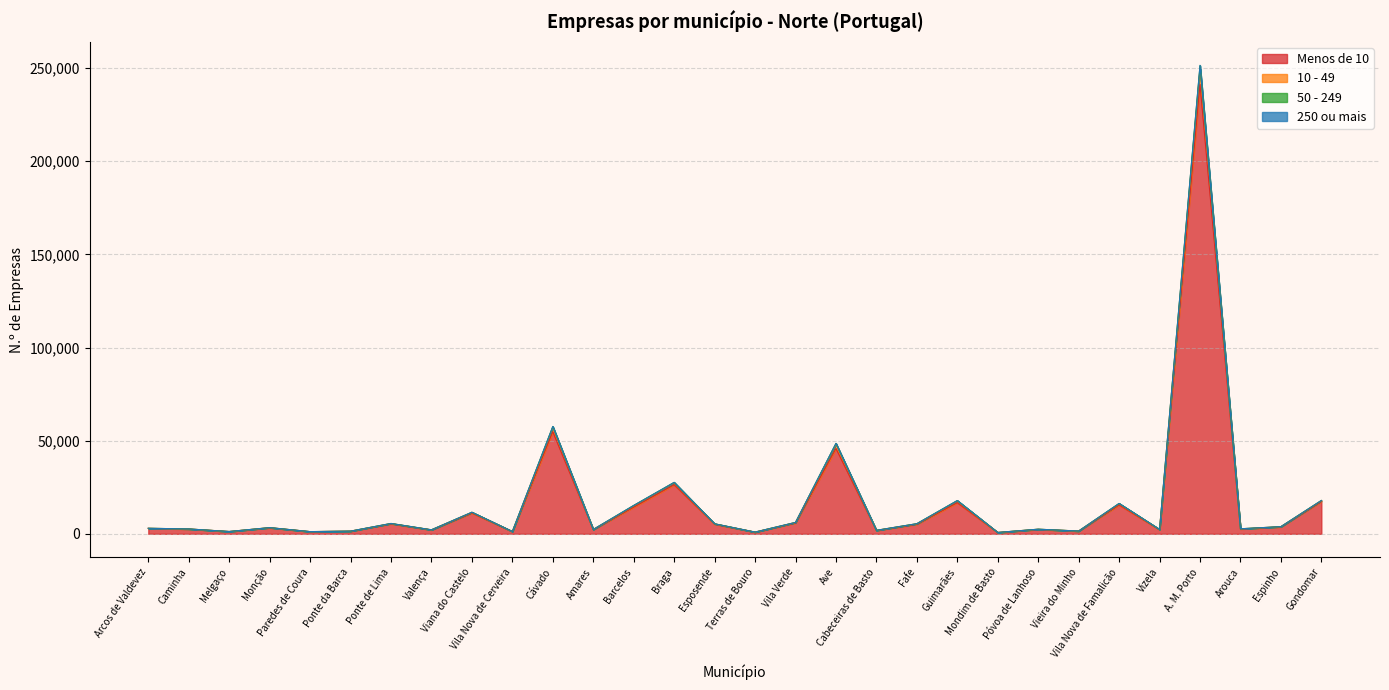

Reading left to right, extract all data points from this chart.

Menos de 10: Arcos de Valdevez=2895	Caminha=2549	Melgaço=1221	Monção=3231	Paredes de Coura=1153	Ponte da Barca=1404	Ponte de Lima=5360	Valença=2087	Viana do Castelo=11138	Vila Nova de Cerveira=1210	Cávado=54802	Amares=2236	Barcelos=14312	Braga=26337	Esposende=5162	Terras de Bouro=914	Vila Verde=5841	Ave=45811	Cabeceiras de Basto=1796	Fafe=5150	Guimarães=16683	Mondim de Basto=692	Póvoa de Lanhoso=2354	Vieira do Minho=1453	Vila Nova de Famalicão=15470	Vizela=2213	A. M. Porto=241239	Arouca=2565	Espinho=3738	Gondomar=17345
10 - 49: Arcos de Valdevez=2975	Caminha=2615	Melgaço=1236	Monção=3323	Paredes de Coura=1181	Ponte da Barca=1444	Ponte de Lima=5557	Valença=2153	Viana do Castelo=11582	Vila Nova de Cerveira=1256	Cávado=57604	Amares=2336	Barcelos=15226	Braga=27601	Esposende=5390	Terras de Bouro=930	Vila Verde=6121	Ave=48521	Cabeceiras de Basto=1875	Fafe=5438	Guimarães=17846	Mondim de Basto=726	Póvoa de Lanhoso=2484	Vieira do Minho=1493	Vila Nova de Famalicão=16297	Vizela=2362	A. M. Porto=251267	Arouca=2708	Espinho=3848	Gondomar=17889
50 - 249: Arcos de Valdevez=2977	Caminha=2615	Melgaço=1236	Monção=3323	Paredes de Coura=1181	Ponte da Barca=1444	Ponte de Lima=5559	Valença=2156	Viana do Castelo=11593	Vila Nova de Cerveira=1261	Cávado=57634	Amares=2336	Barcelos=15233	Braga=27617	Esposende=5395	Terras de Bouro=930	Vila Verde=6123	Ave=48561	Cabeceiras de Basto=1875	Fafe=5440	Guimarães=17861	Mondim de Basto=726	Póvoa de Lanhoso=2485	Vieira do Minho=1493	Vila Nova de Famalicão=16318	Vizela=2363	A. M. Porto=251493	Arouca=2709	Espinho=3849	Gondomar=17891
250 ou mais: Arcos de Valdevez=2963	Caminha=2611	Melgaço=1234	Monção=3319	Paredes de Coura=1174	Ponte da Barca=1442	Ponte de Lima=5544	Valença=2147	Viana do Castelo=11529	Vila Nova de Cerveira=1246	Cávado=57187	Amares=2323	Barcelos=15065	Braga=27418	Esposende=5358	Terras de Bouro=928	Vila Verde=6095	Ave=48114	Cabeceiras de Basto=1872	Fafe=5399	Guimarães=17653	Mondim de Basto=724	Póvoa de Lanhoso=2468	Vieira do Minho=1493	Vila Nova de Famalicão=16169	Vizela=2336	A. M. Porto=249884	Arouca=2687	Espinho=3835	Gondomar=17829